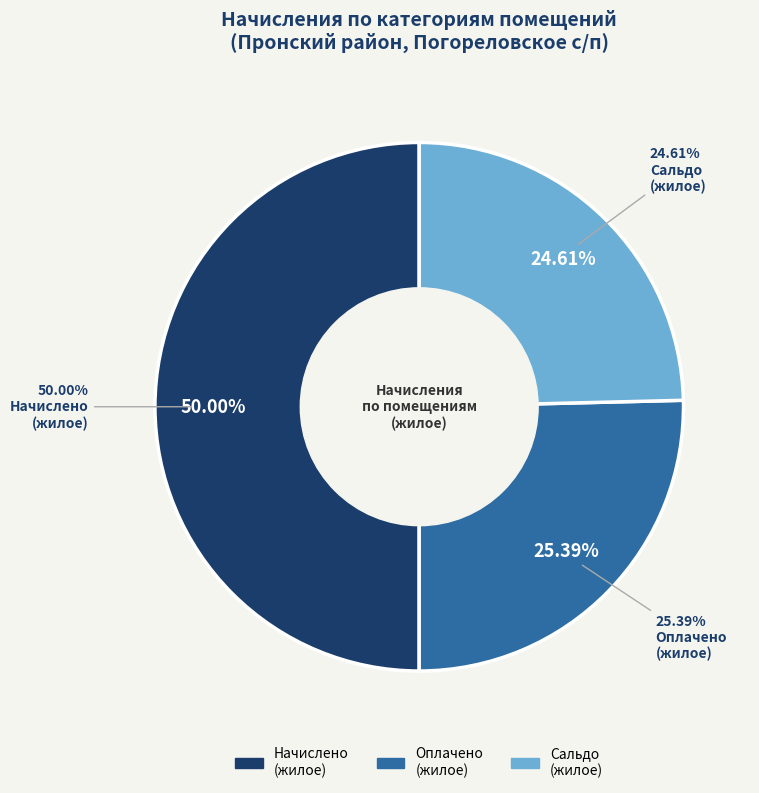

Is there a majority slice in this chart?

No